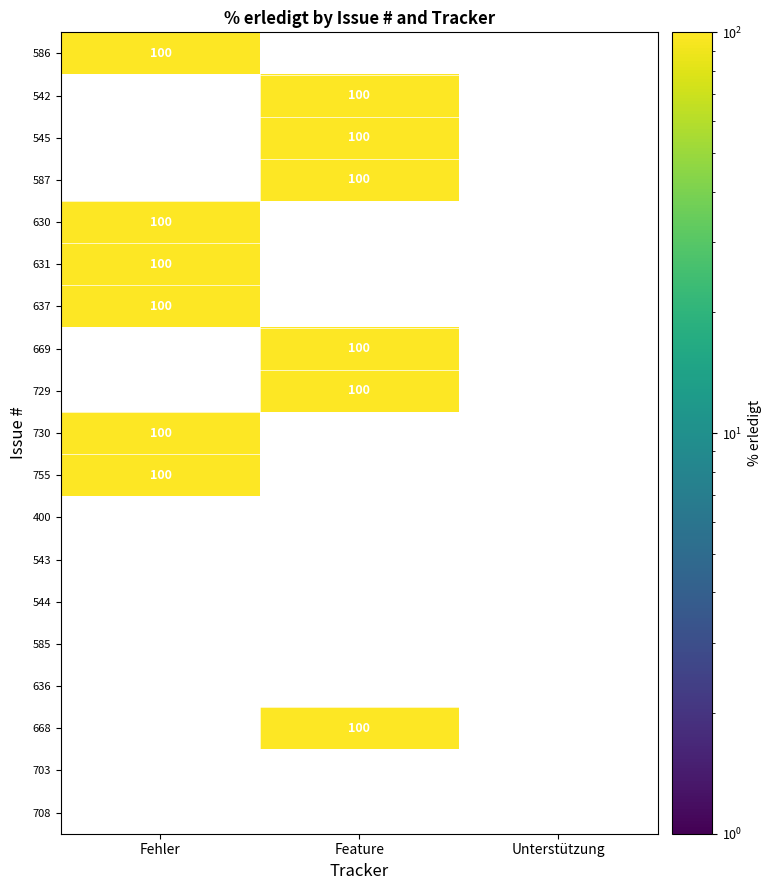

Which has a higher value, Unterstützung or Fehler?

Fehler